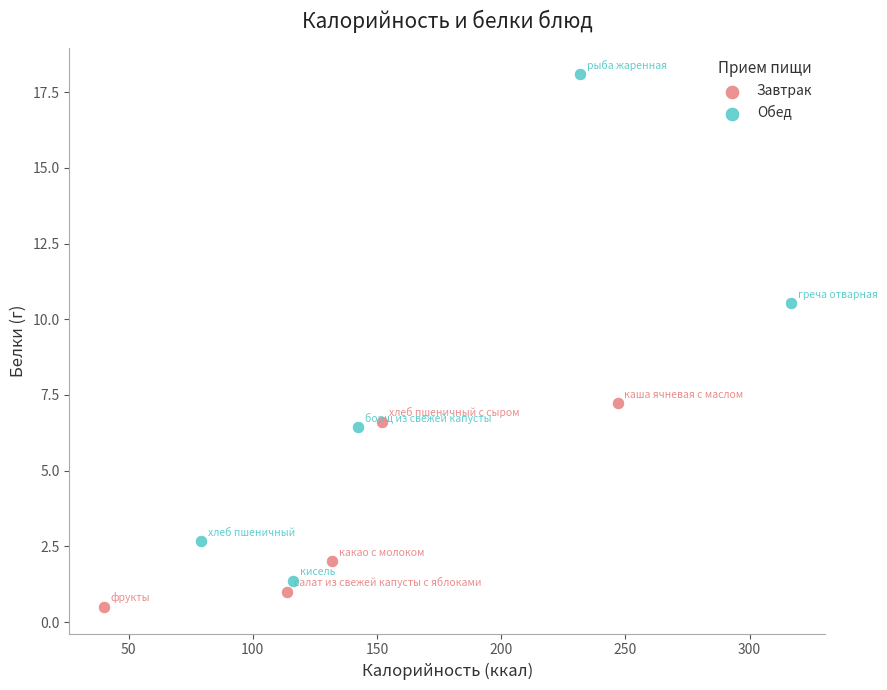

Which series has the widest spread of Y values?

Обед